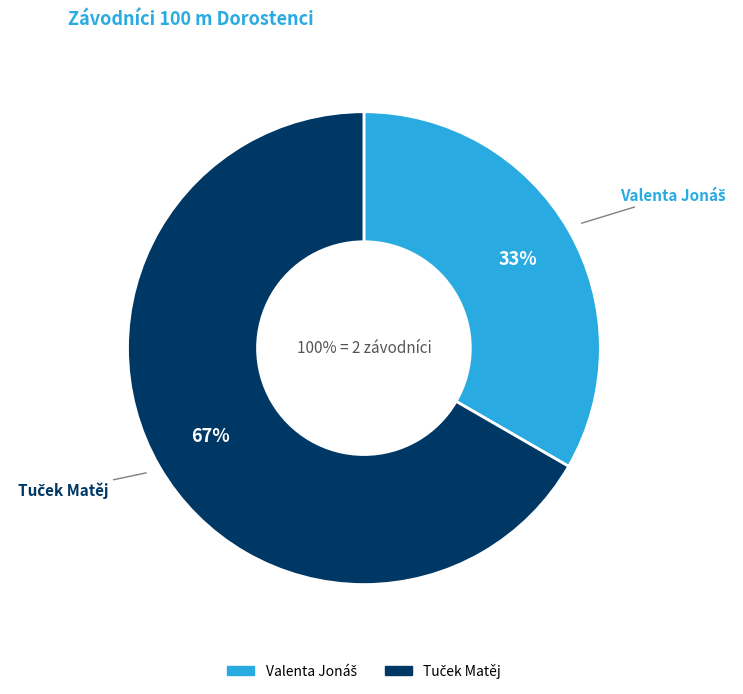

True or false: Valenta Jonáš accounts for 40% of the total.

False